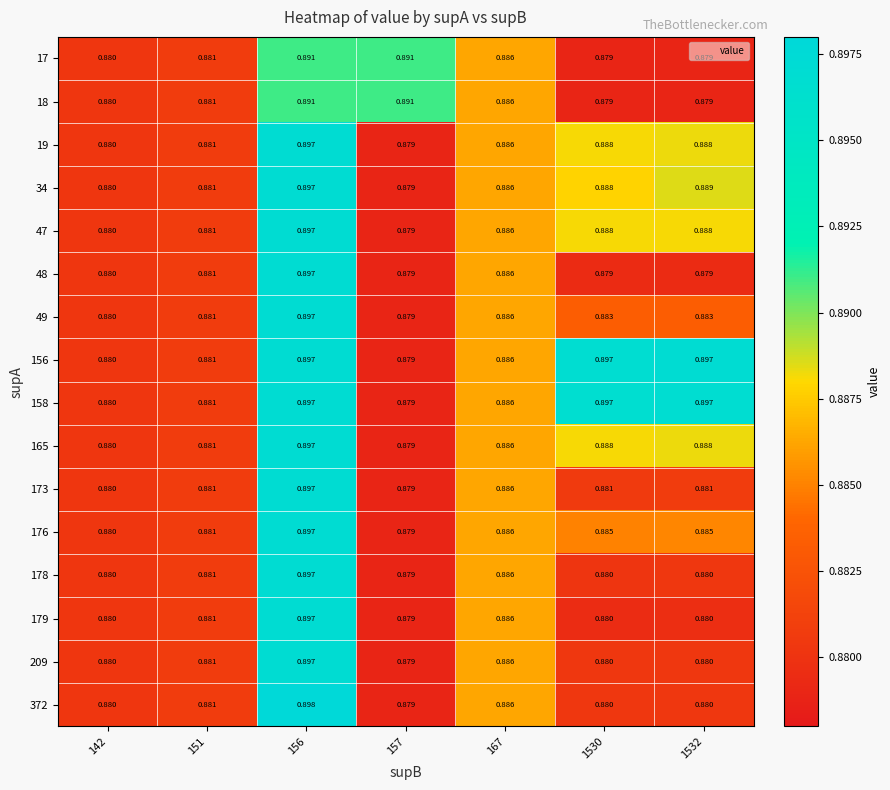

At which category does the chart reach its minimum across all series?

1530